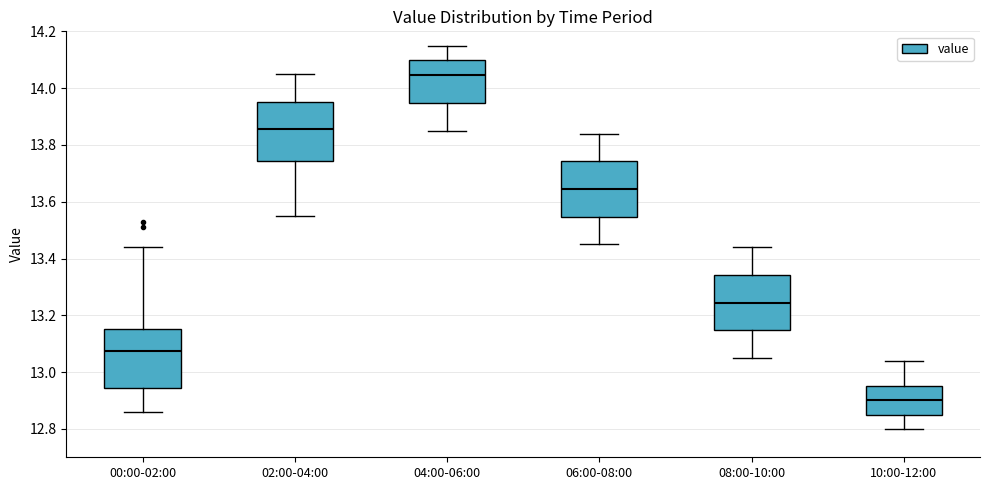

Where does the median line of the box for 00:00-02:00 sit on the y-axis? The values are not printed on the chart, so give them approximately, as read against the axis.

13.08